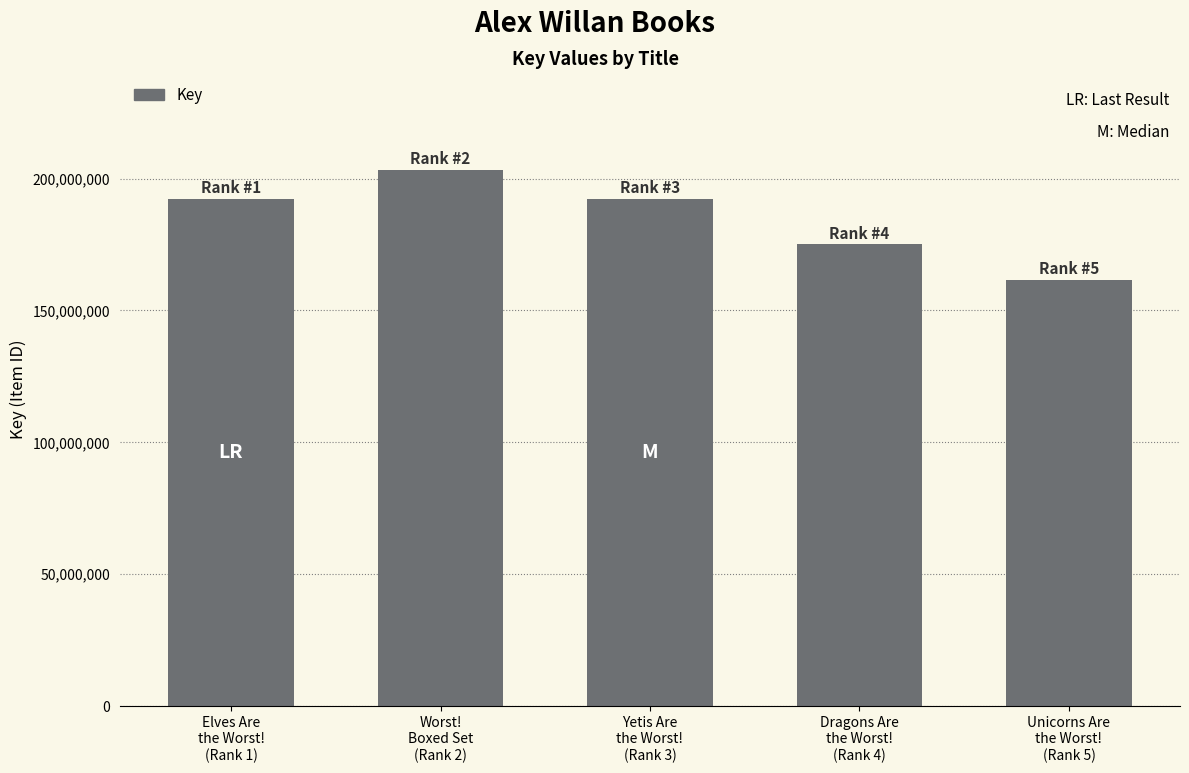

What is the maximum value shown in the chart?

203389910